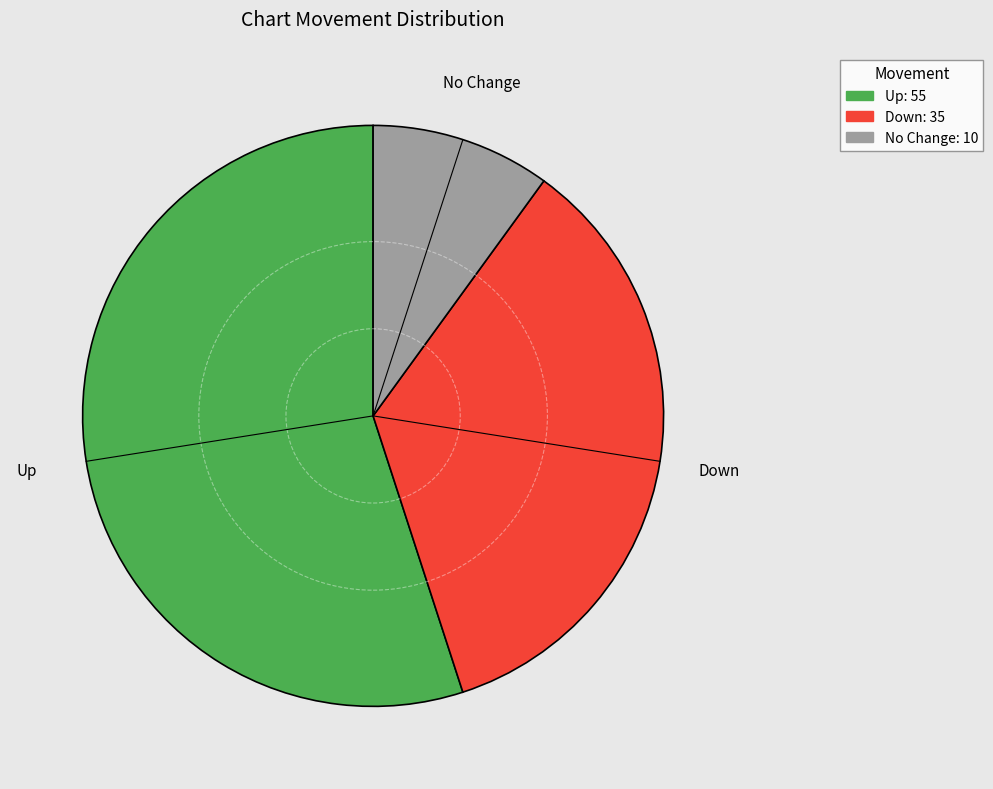

Is there any slice that represents more than half of the pie?

Yes